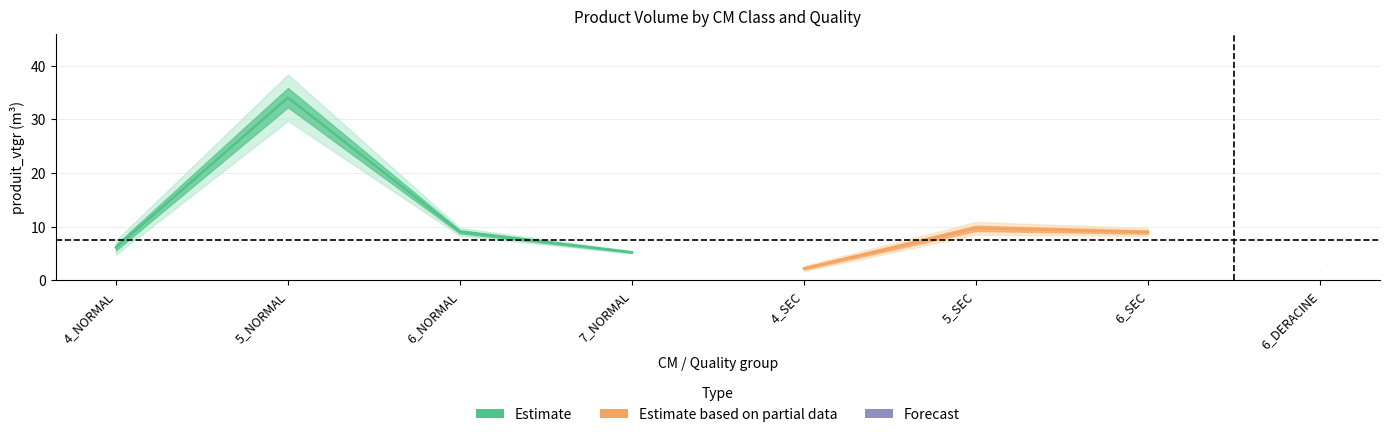

True or false: cm and produit_nbre intersect in this chart.

False